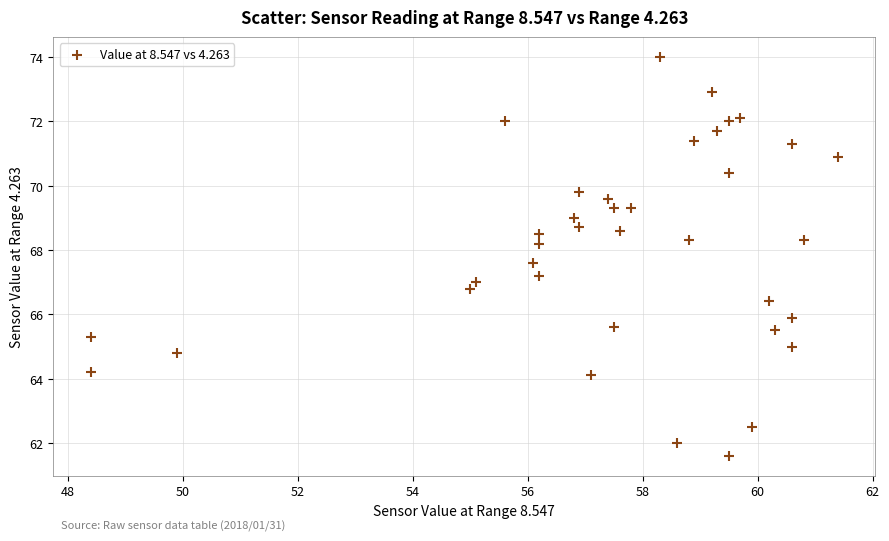

What is the range of Y values (max minus min)?

12.4